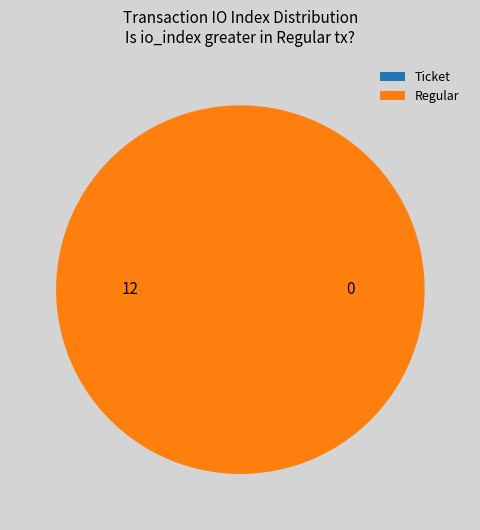

Count the number of slices in the pie.

2